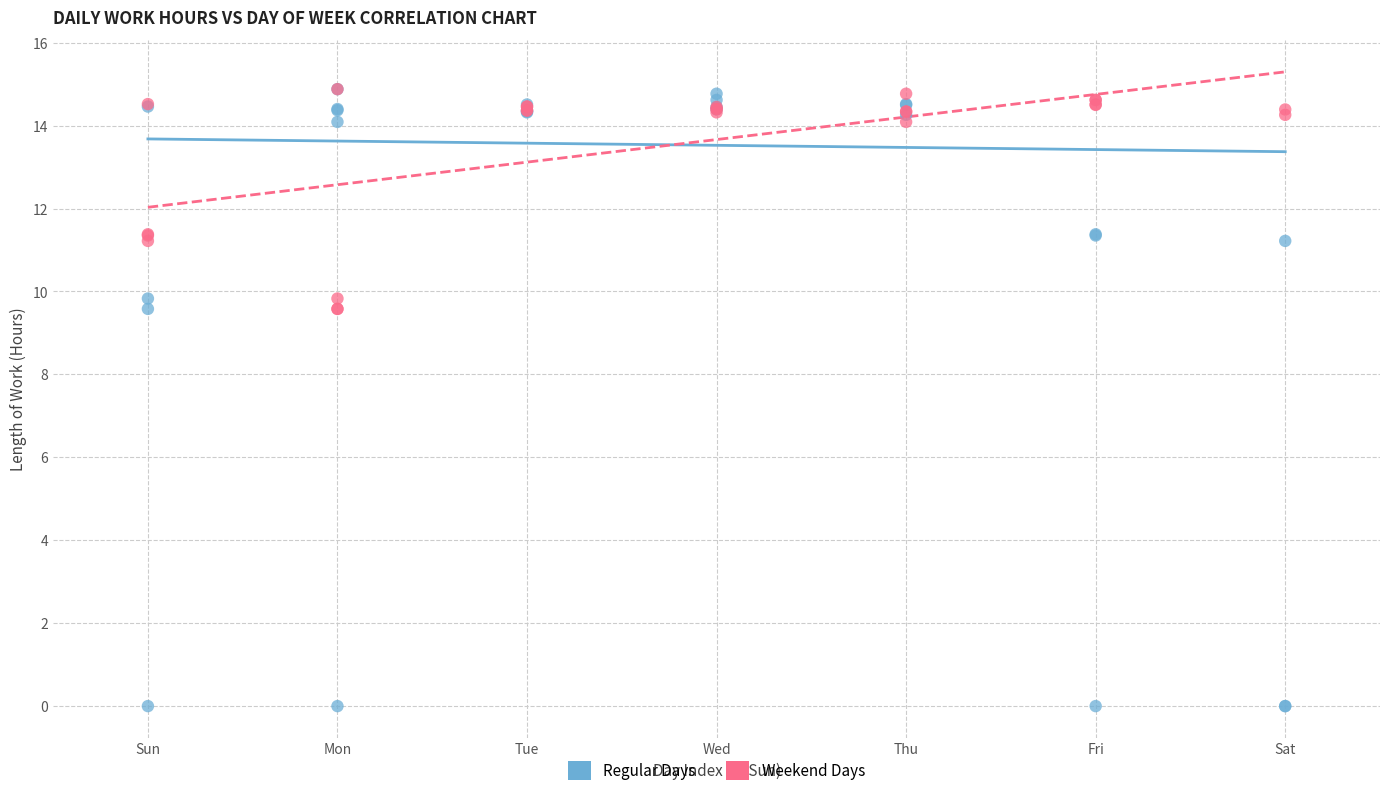

Which series has the widest spread of Y values?

Regular Days